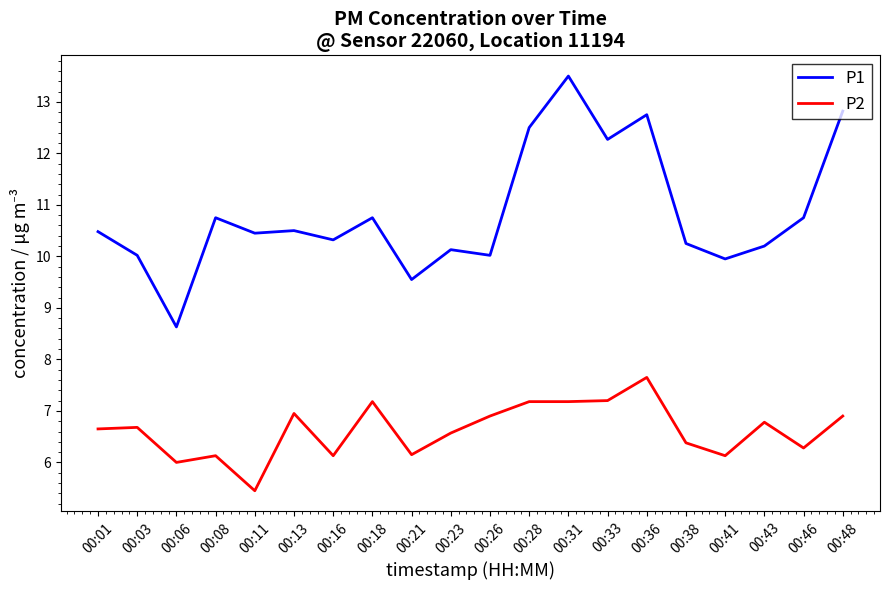

Read the P2 value at 00:41.

6.1